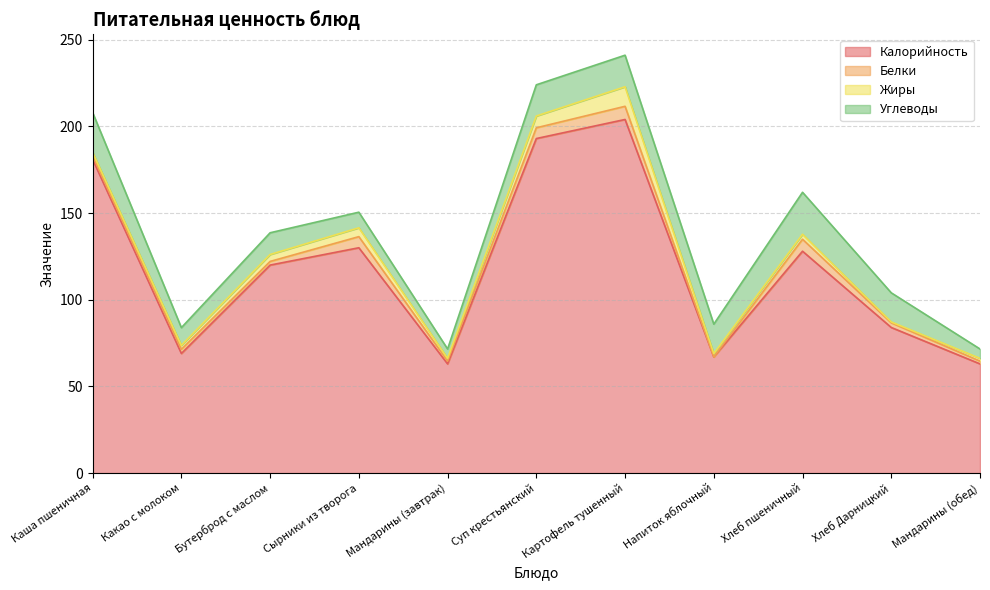

True or false: Жиры and Углеводы cross at least once.

False